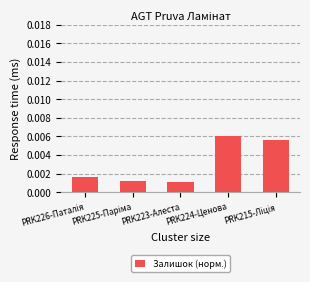

Count the values in the range 0 to 1.

5